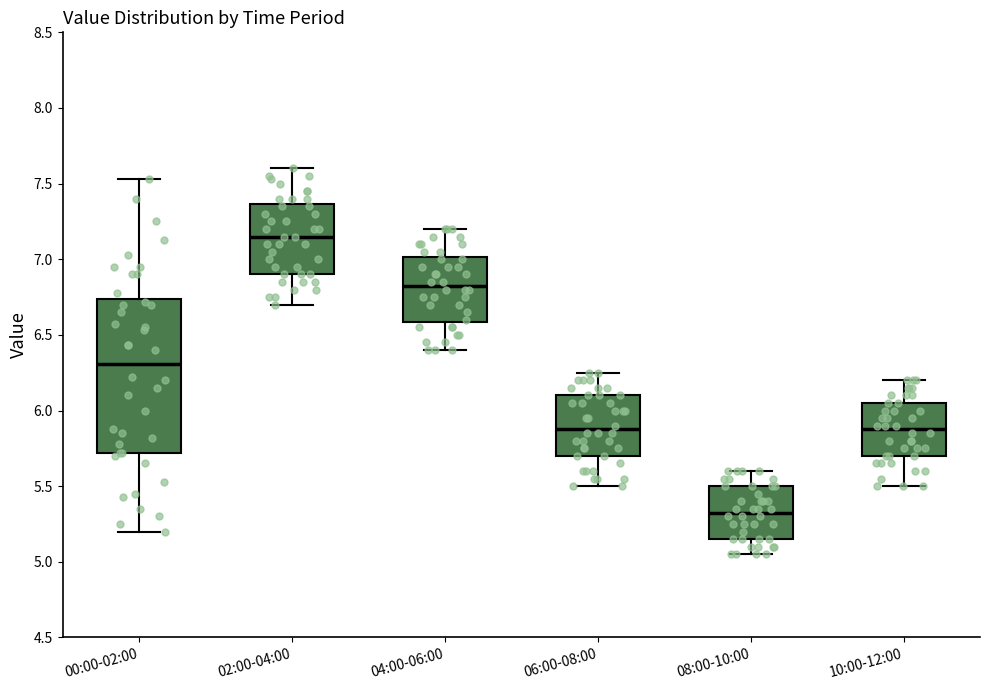

Comparing the boxes themselves (not the whiskers), which one is the tallest?

00:00-02:00